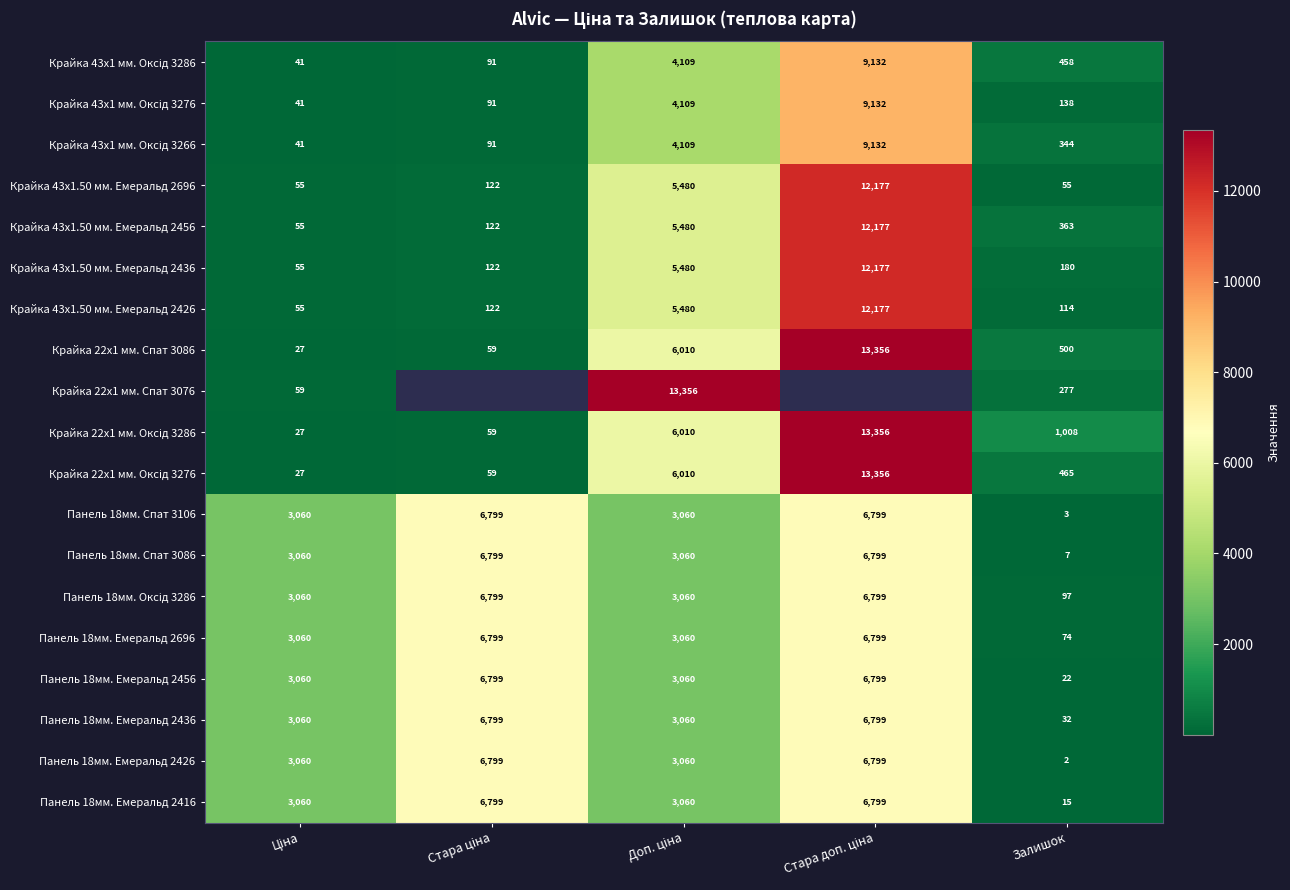

What is the total value across all series at Ціна?

24959.2